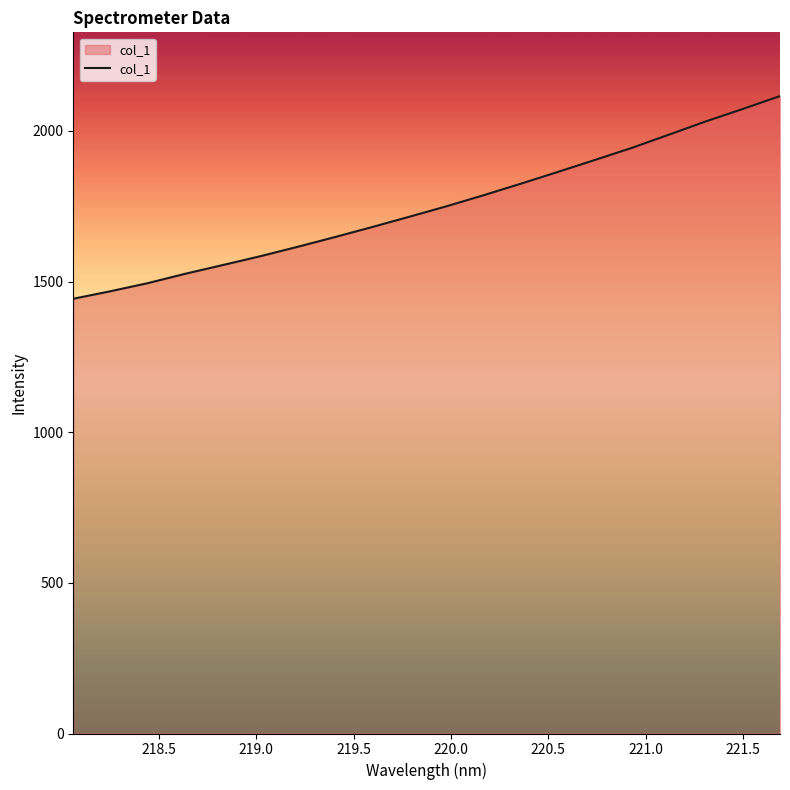

What is the greatest value displayed?

2115.4